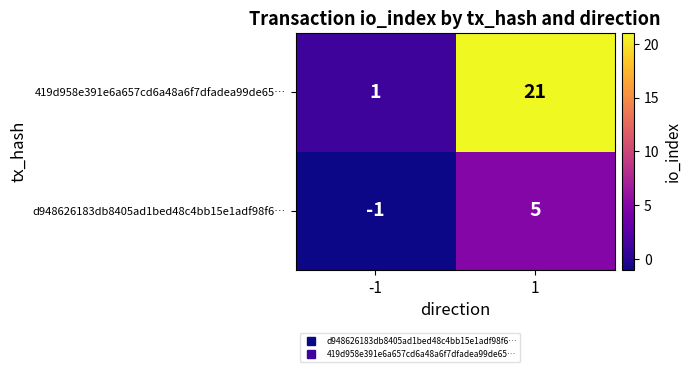

At which category is the sum across all series the highest?

1